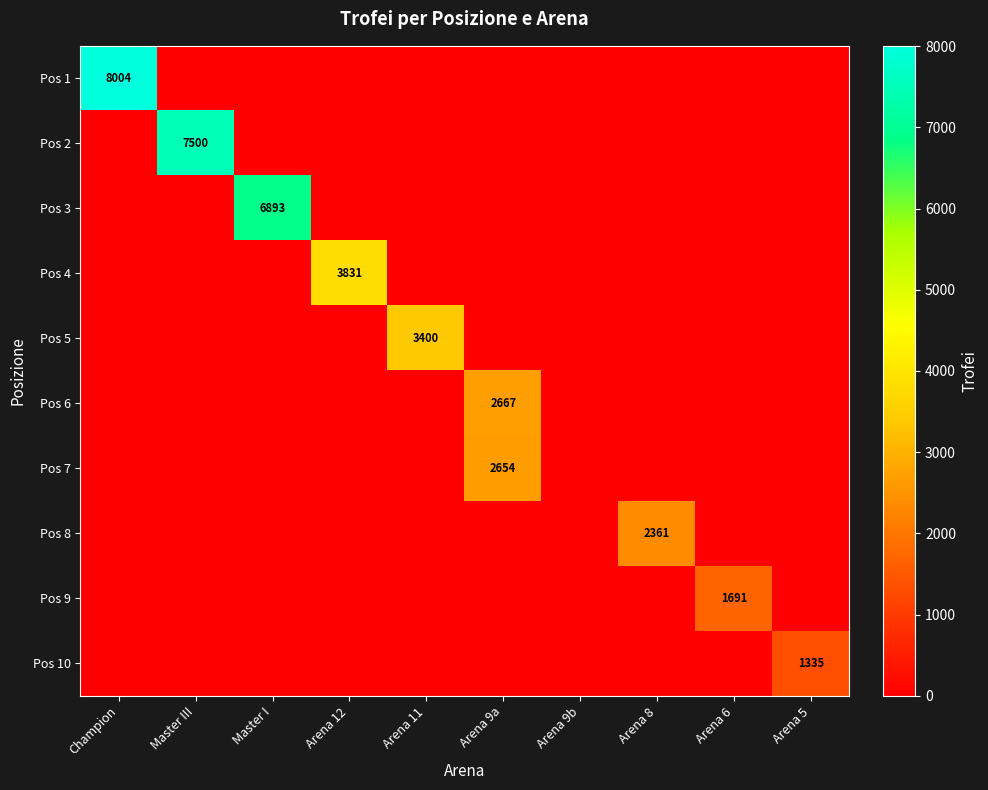

What is the difference between the highest and lowest values at Arena 6?

1691